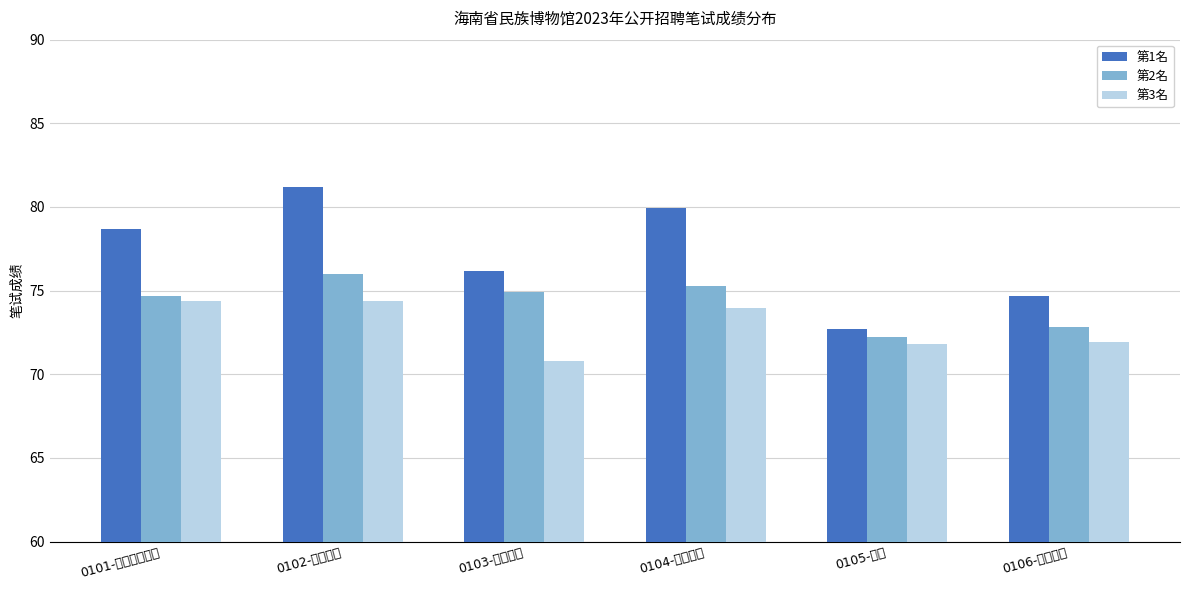

How many values in the 第1名 series are below 78?

3